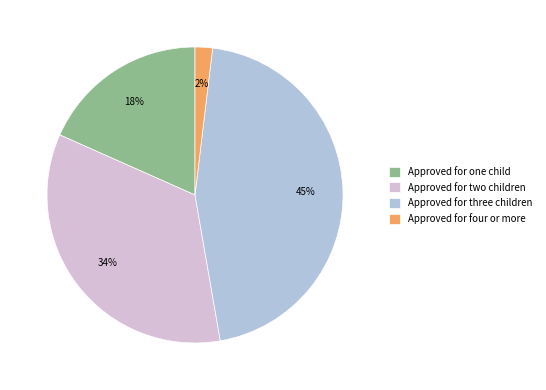

Does Approved for three children account for over 50% of the chart?

No